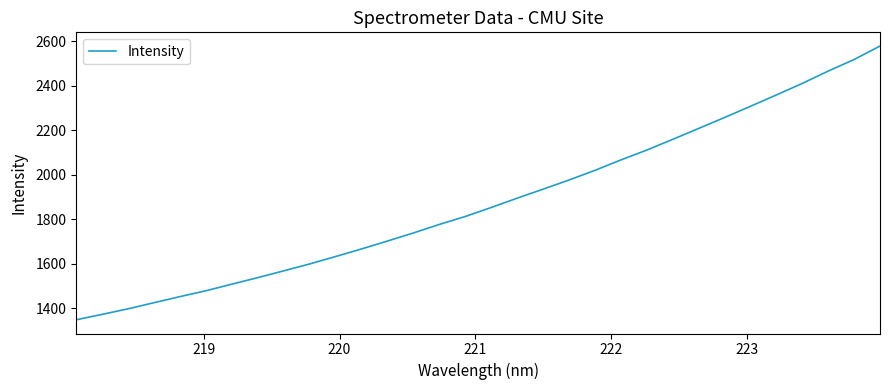

What is the sum of all values?

60116.2